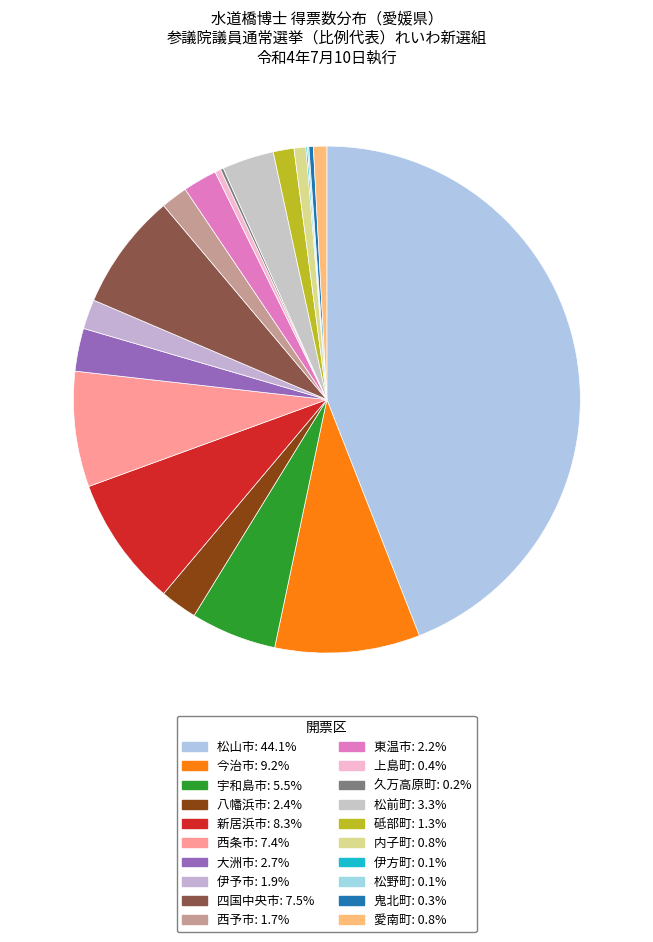

Rank the categories by value from highest to lowest.

松山市, 今治市, 新居浜市, 四国中央市, 西条市, 宇和島市, 松前町, 大洲市, 八幡浜市, 東温市, 伊予市, 西予市, 砥部町, 愛南町, 内子町, 上島町, 鬼北町, 久万高原町, 伊方町, 松野町